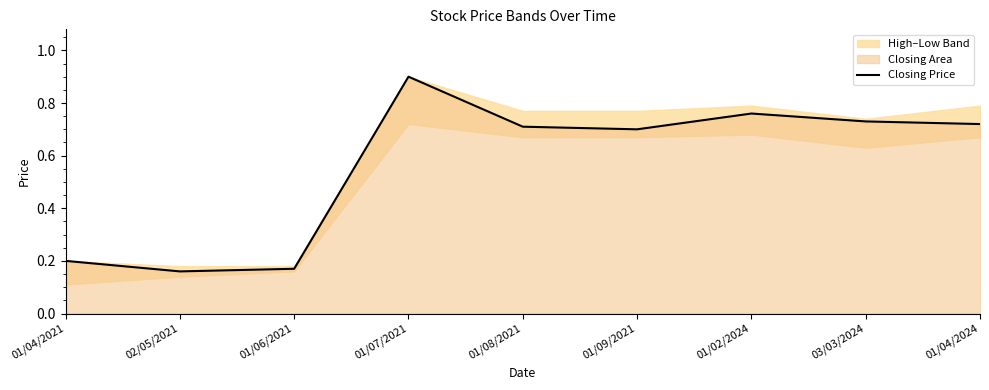

The value of Closing Price at 03/03/2024 is 0.4. True or false?

False